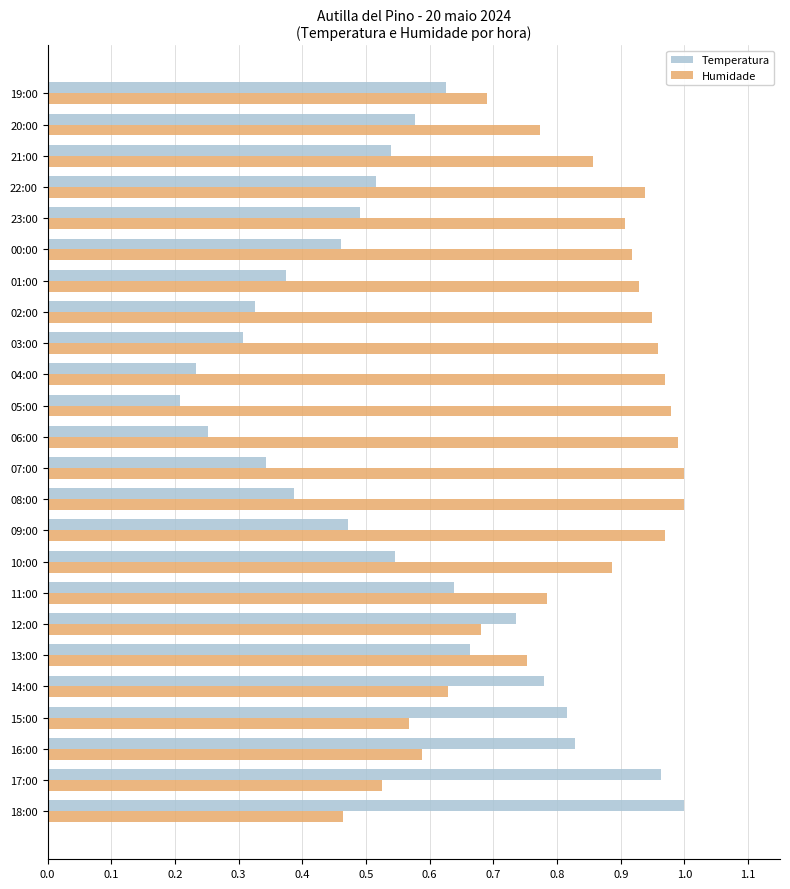

Where is Temperatura nearest to the value 0?

05:00